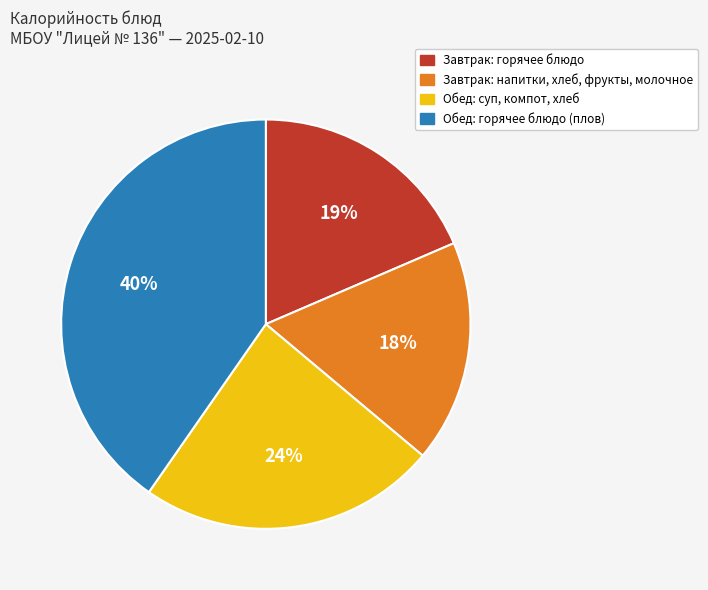

Does any single category account for the majority?

No